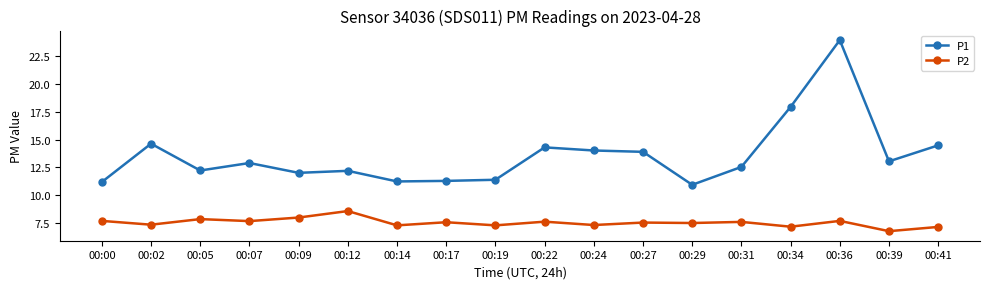

Which category has the lowest value across all series?

00:39